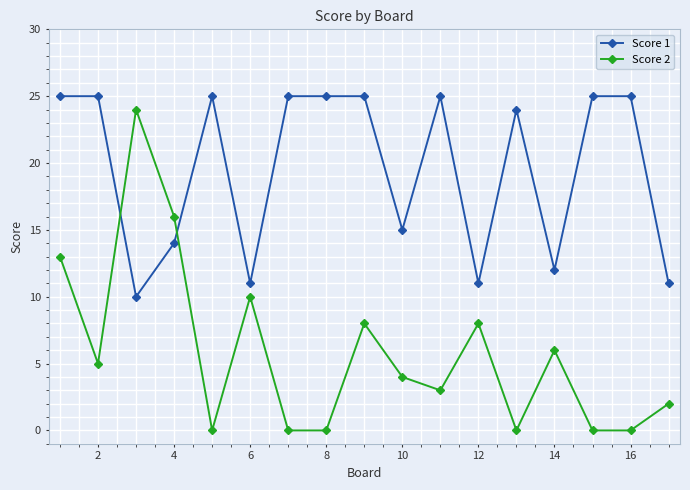

What is the difference between the maximum and minimum values in the Score 1 series?

15